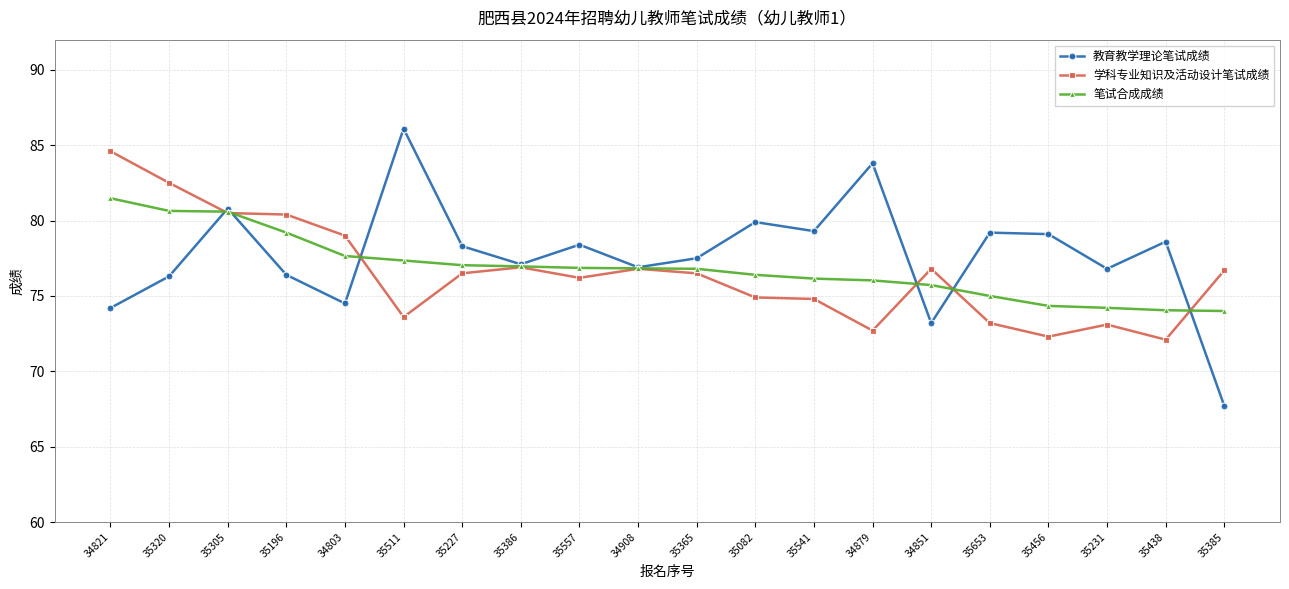

What are all the series names shown in the legend?

教育教学理论笔试成绩, 学科专业知识及活动设计笔试成绩, 笔试合成成绩